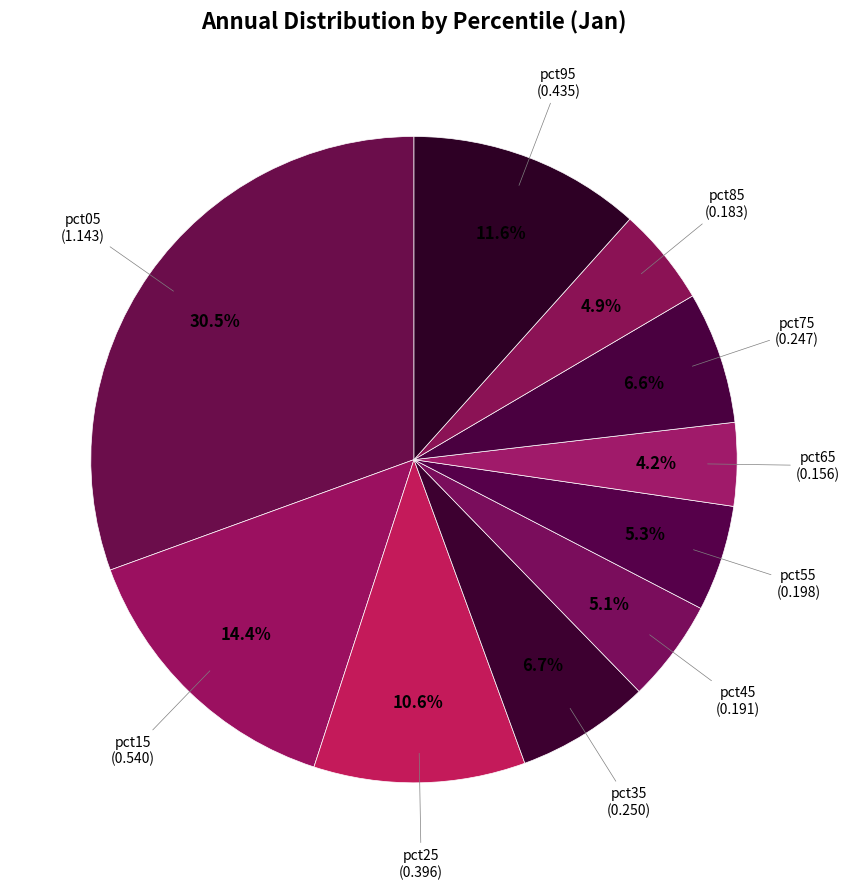

Is there any slice that represents more than half of the pie?

No